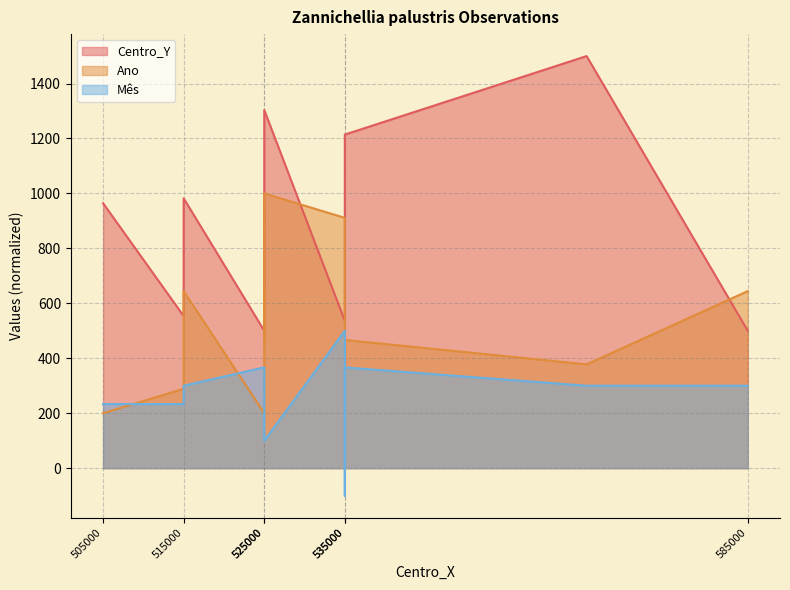

Which series ends up on top after the final intersection of Centro_Y and Ano?

Ano